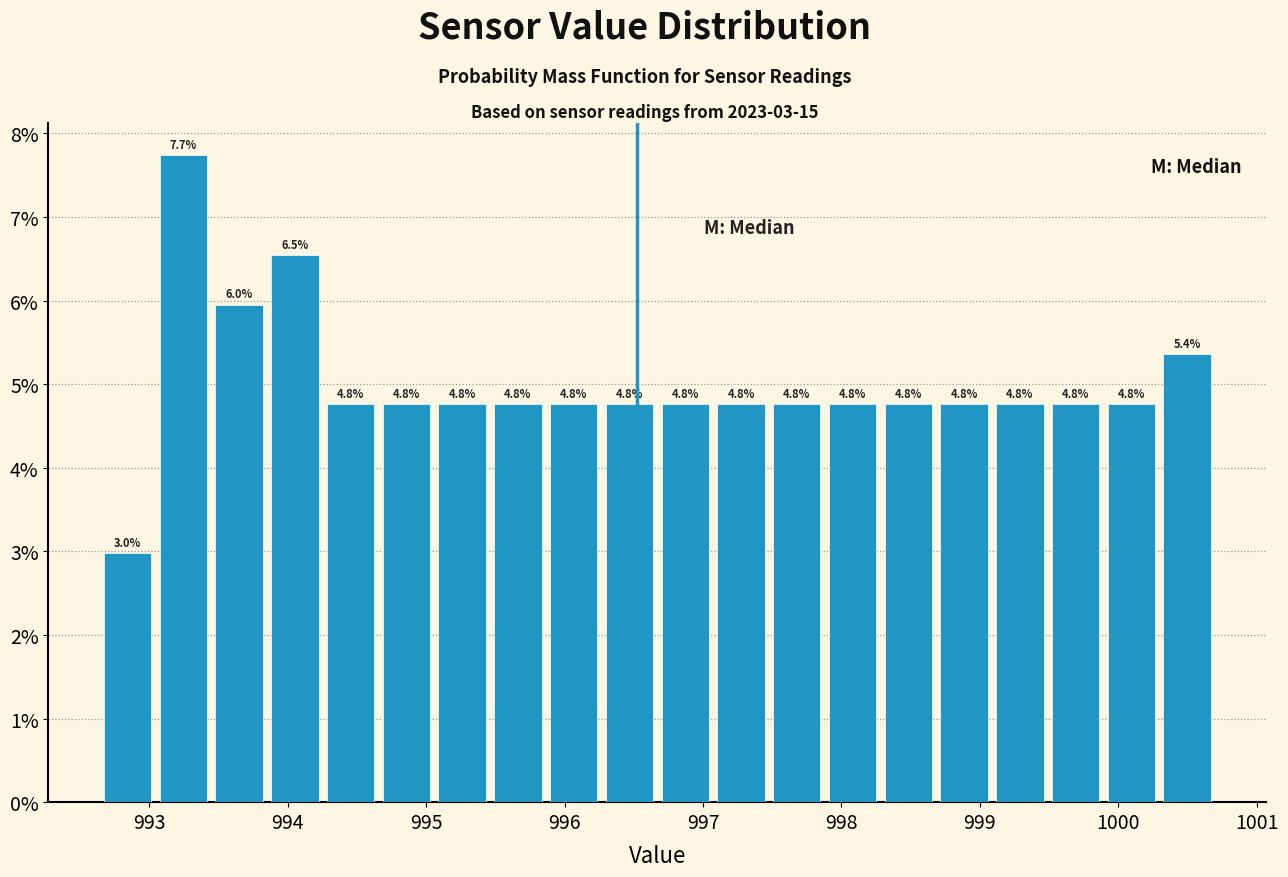

Which range on the x-axis has the tallest bar?

993.0 to 993.4